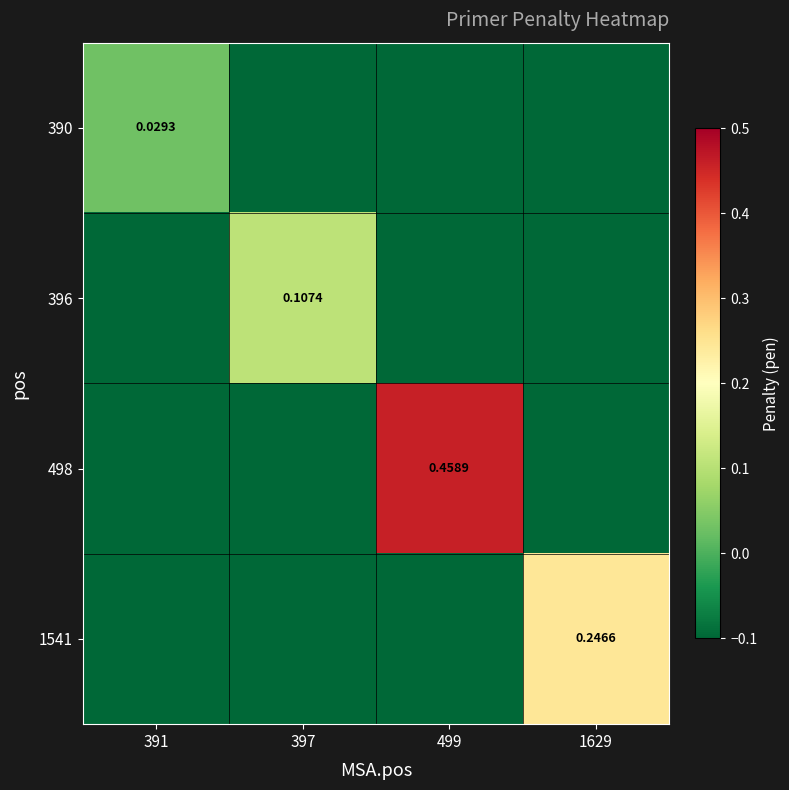

At how many categories does at least one series exceed 0?

4